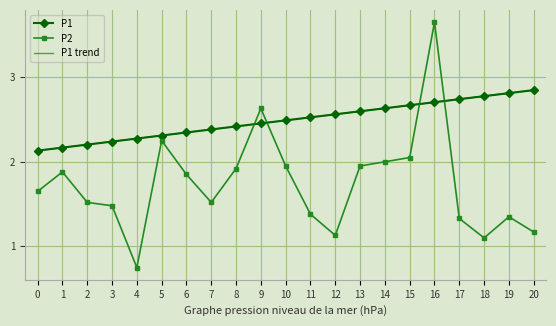

At which category is the sum across all series the highest?

16